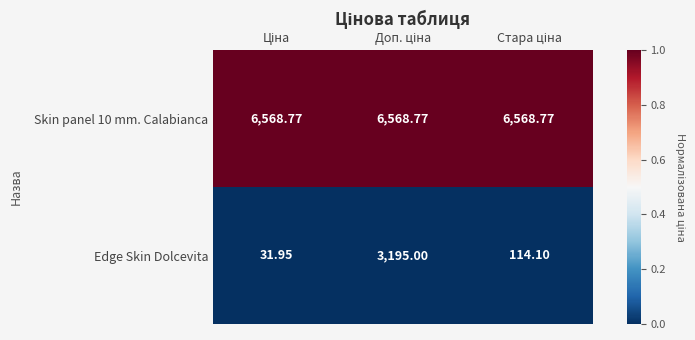

Reading left to right, list all the values displayed in this chart.

Skin panel 10 mm. Calabianca: Ціна=6569	Доп. ціна=6569	Стара ціна=6569
Edge Skin Dolcevita: Ціна=32	Доп. ціна=3195	Стара ціна=114